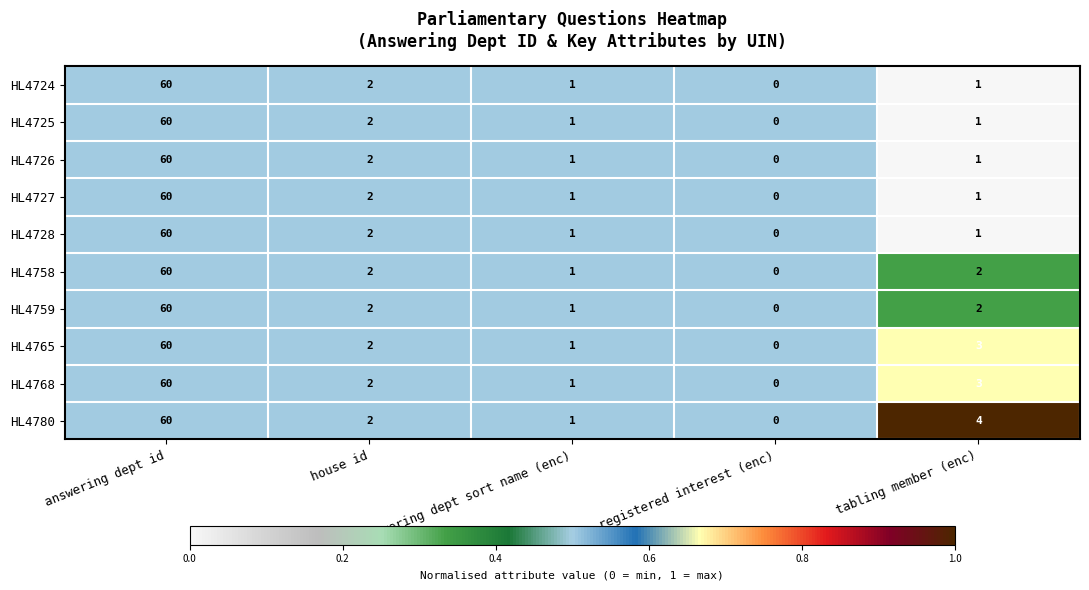

Where does the HL4768 series first go above 2?

answering dept id